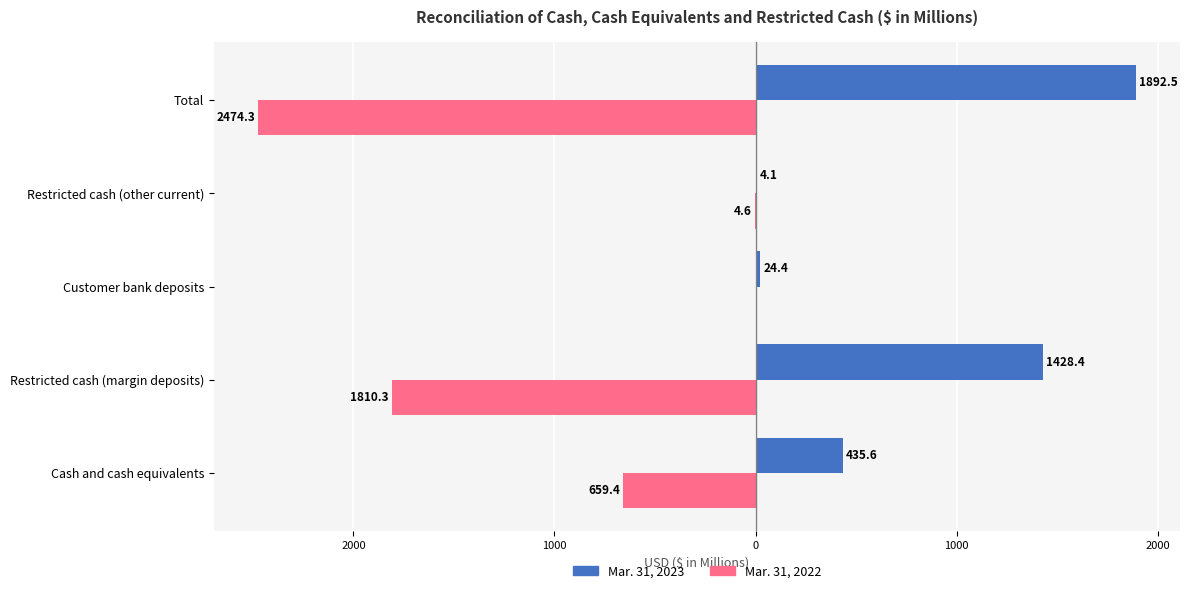

List the series in order of their overall mean, highest first.

Mar. 31, 2023, Mar. 31, 2022